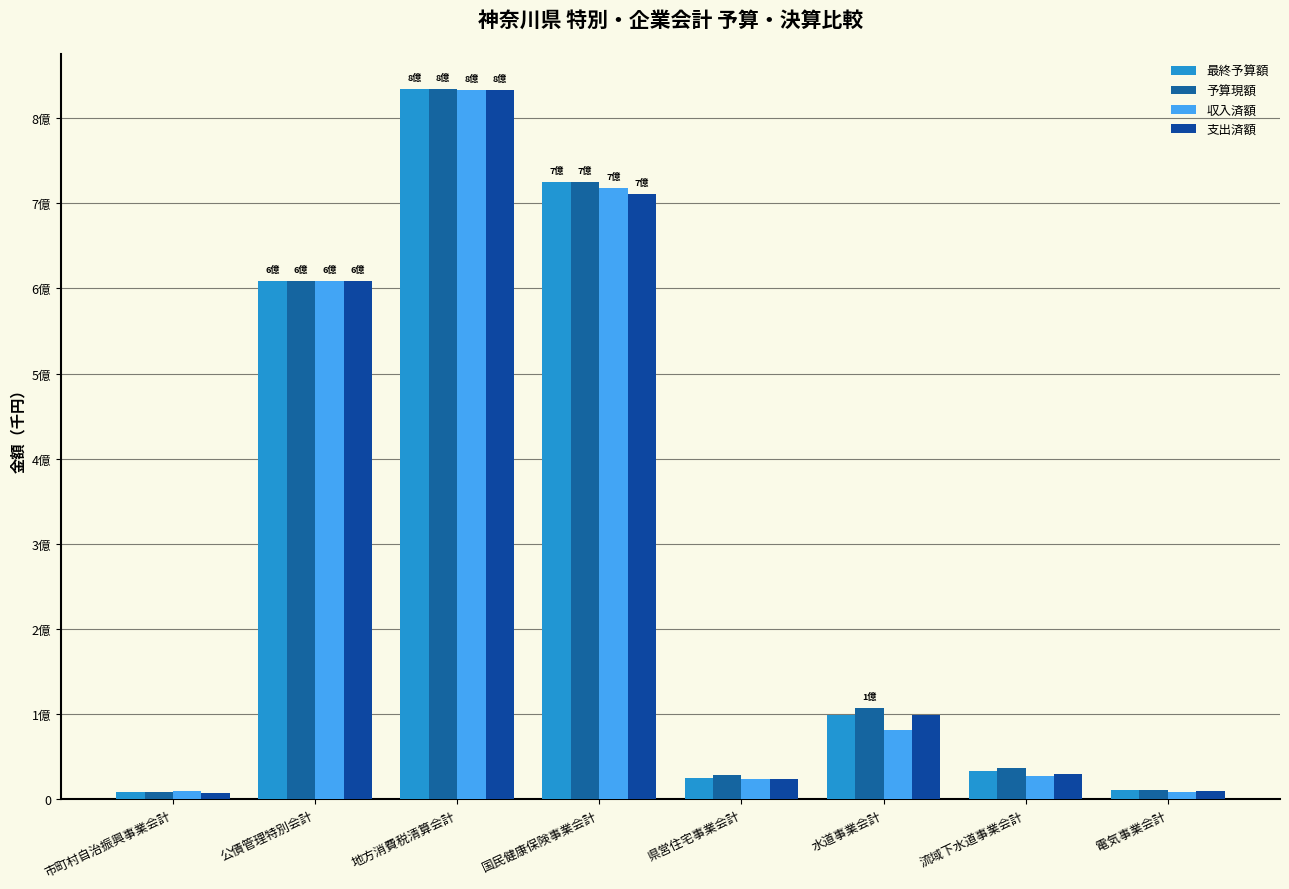

Which category has the lowest value in the 収入済額 series?

電気事業会計